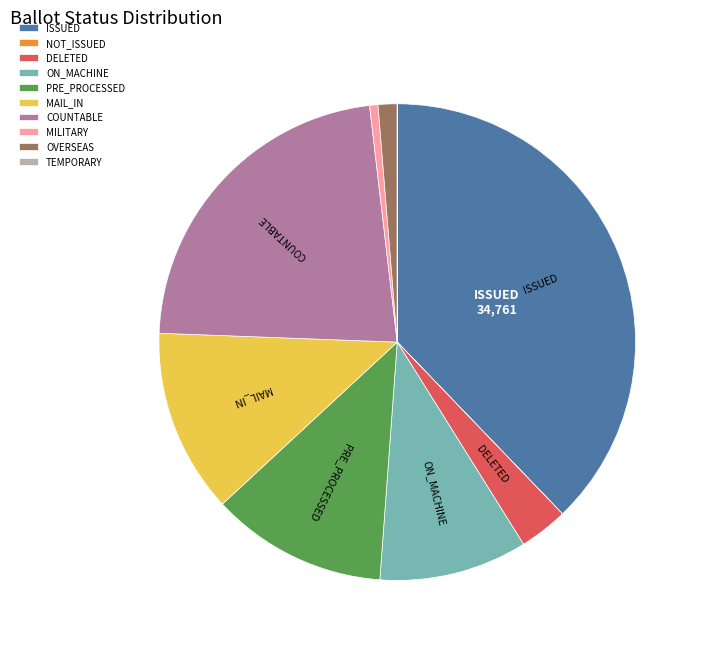

Between MAIL_IN and MILITARY, which is larger?

MAIL_IN